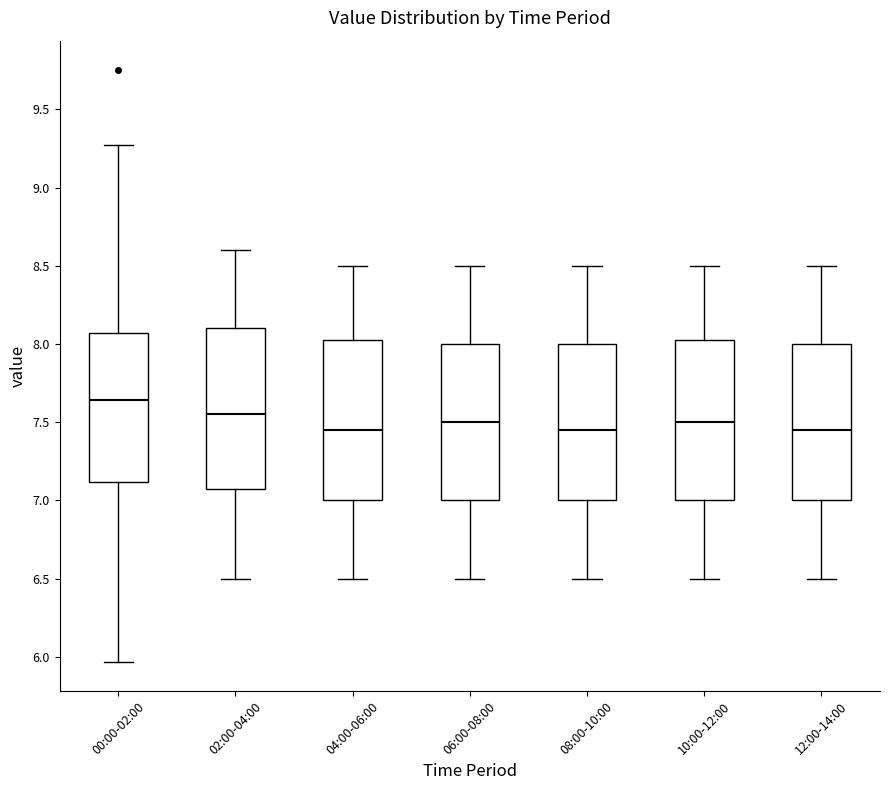

Reading left to right, read every box against the y-axis: the position of its median line, the range the box covers, and the ends of its whiskers. The values are not printed on the chart, so give them approximately, as read against the axis.

00:00-02:00: median 7.65, box 7.10 to 8.05, whiskers 5.95 to 9.25
02:00-04:00: median 7.55, box 7.10 to 8.10, whiskers 6.50 to 8.60
04:00-06:00: median 7.45, box 7.00 to 8.05, whiskers 6.50 to 8.50
06:00-08:00: median 7.50, box 7.00 to 8.00, whiskers 6.50 to 8.50
08:00-10:00: median 7.45, box 7.00 to 8.00, whiskers 6.50 to 8.50
10:00-12:00: median 7.50, box 7.00 to 8.05, whiskers 6.50 to 8.50
12:00-14:00: median 7.45, box 7.00 to 8.00, whiskers 6.50 to 8.50